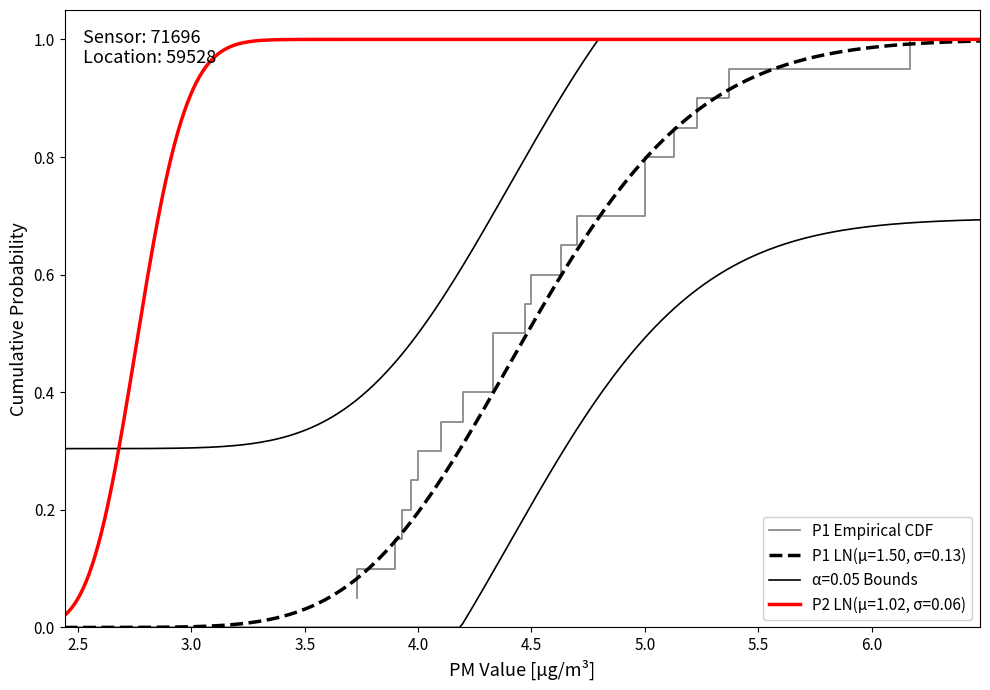

Reading left to right, transcribe all the data shown in this chart.

0.1	0.1	0.1	0.2	0.2	0.3	0.3	0.4	0.5	0.5	0.6	0.6	0.7	0.7	0.8	0.8	0.8	0.9	0.9	1.0